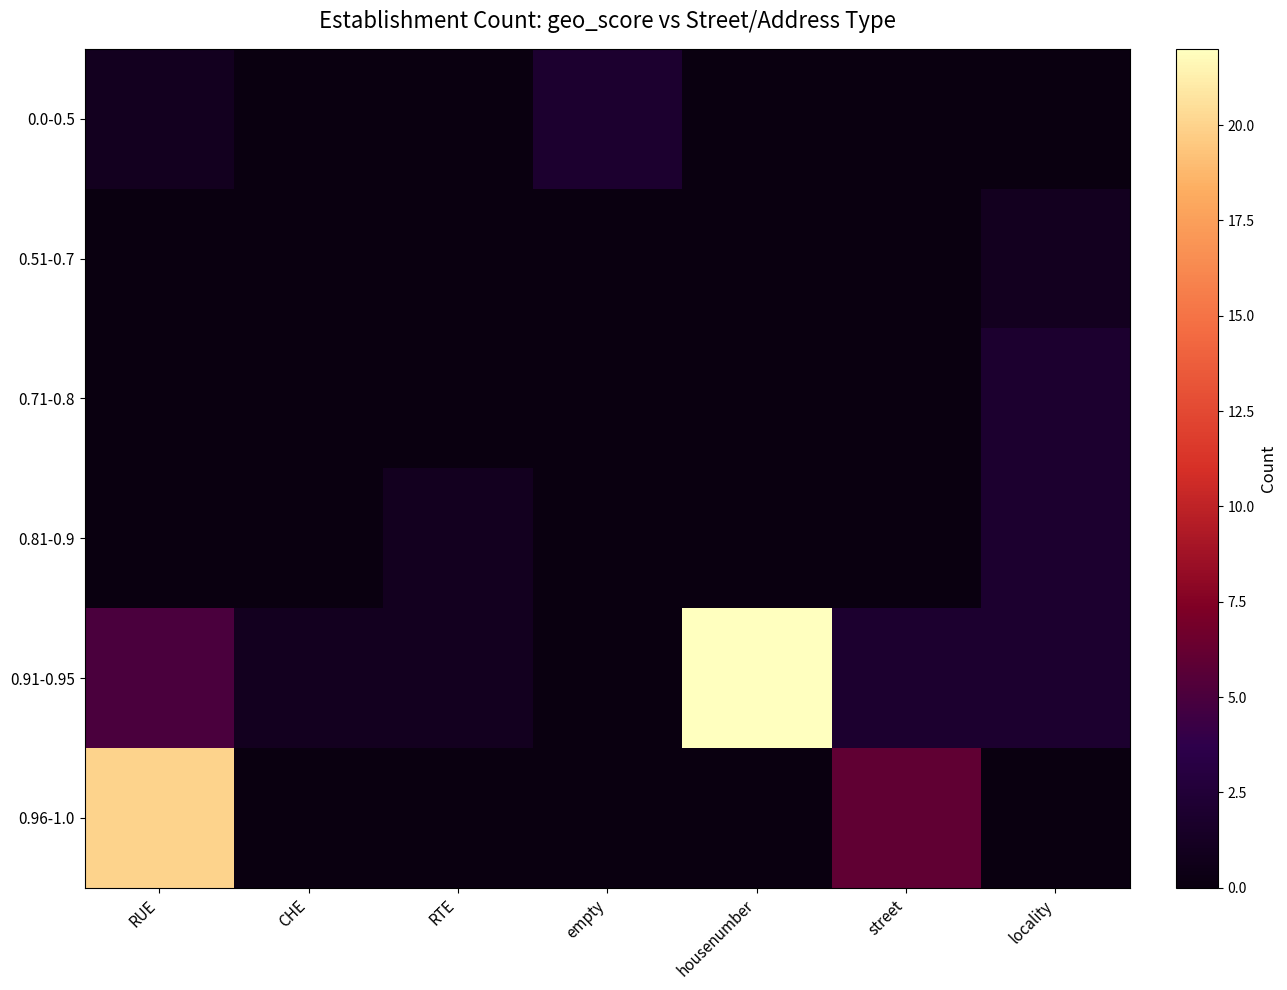

Between RTE and locality, which series saw the biggest shift?

0.71-0.8